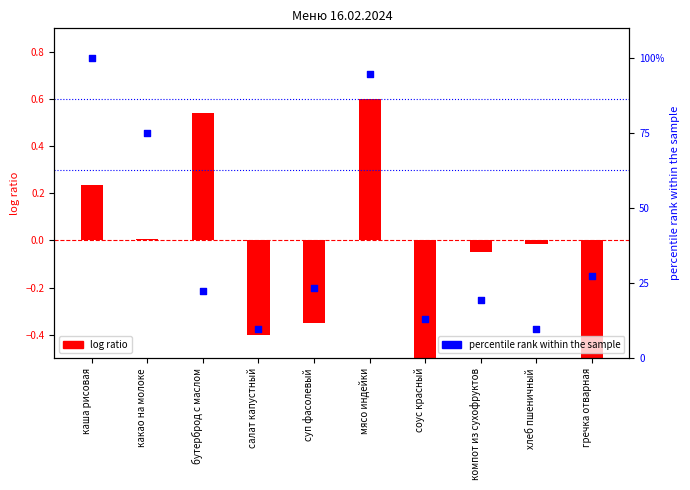

Which series has the largest total across all categories?

percentile rank within the sample